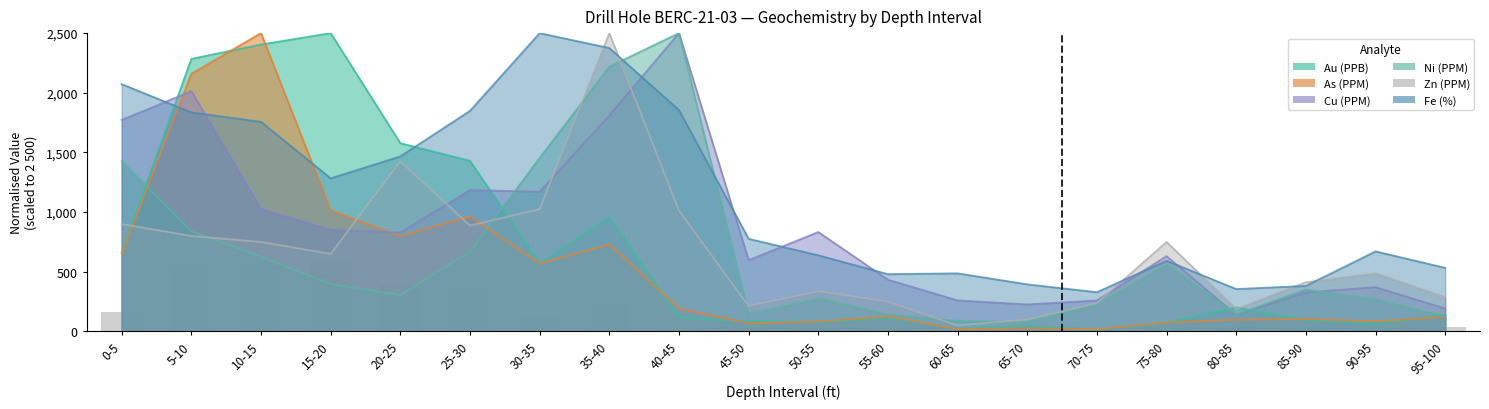

At 95-100, list the series in order from smallest to largest.

As (PPM), Ni (PPM), Au (PPB), Cu (PPM), Zn (PPM), Fe (%)